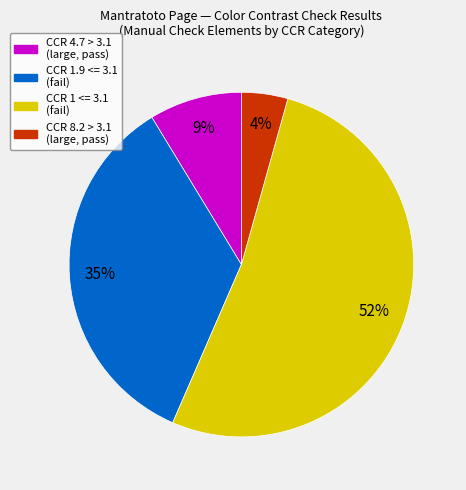

Is there a majority slice in this chart?

Yes